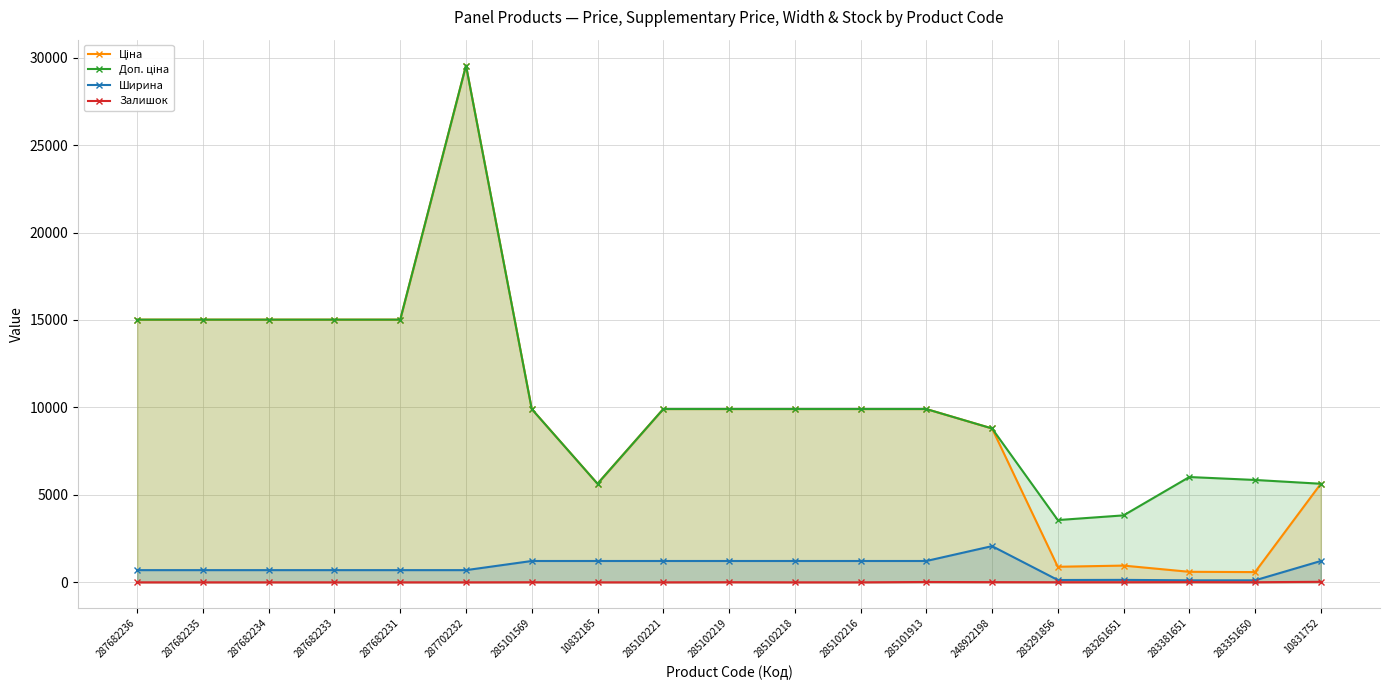

What position from the right is 248922198?

6